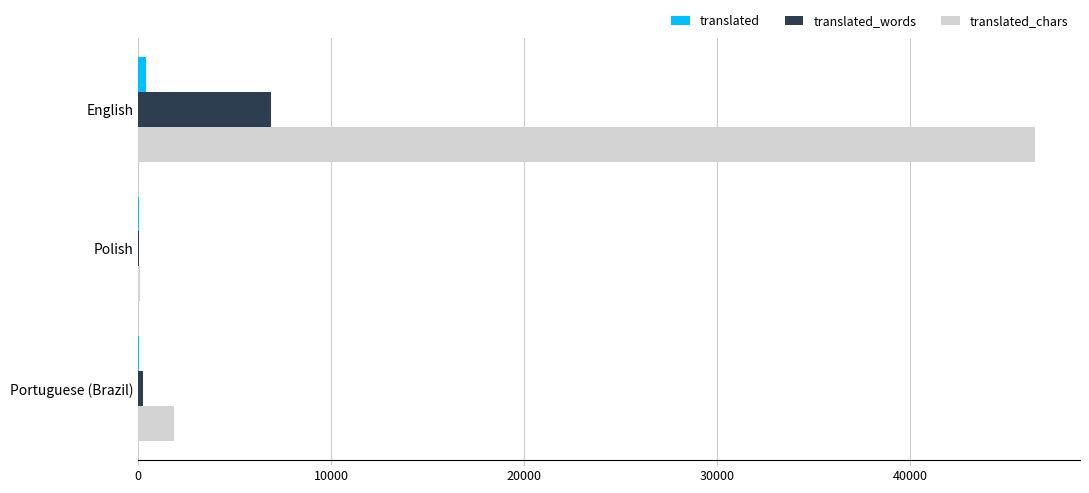

At which category does the chart reach its peak across all series?

English